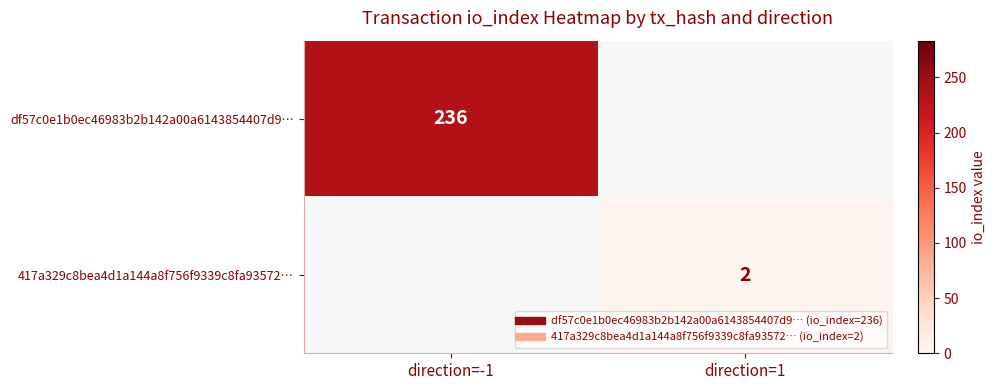

Which series has the widest spread of values?

df57c0e1b0ec46983b2b142a00a6143854407d9…